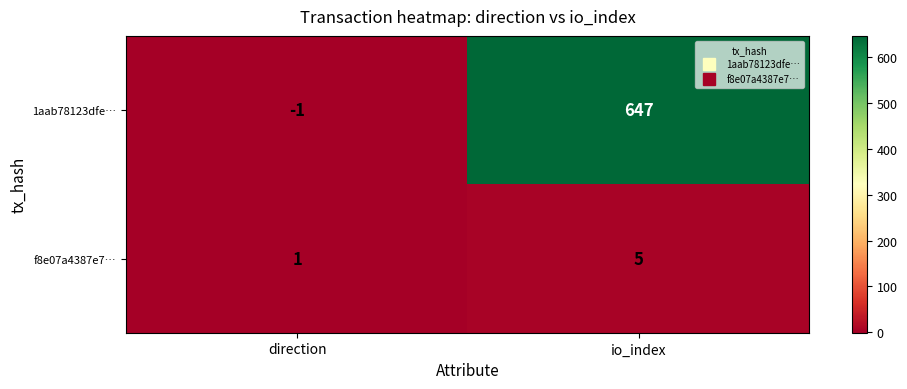

The f8e07a4387e7… series shows 5 at io_index. True or false?

True